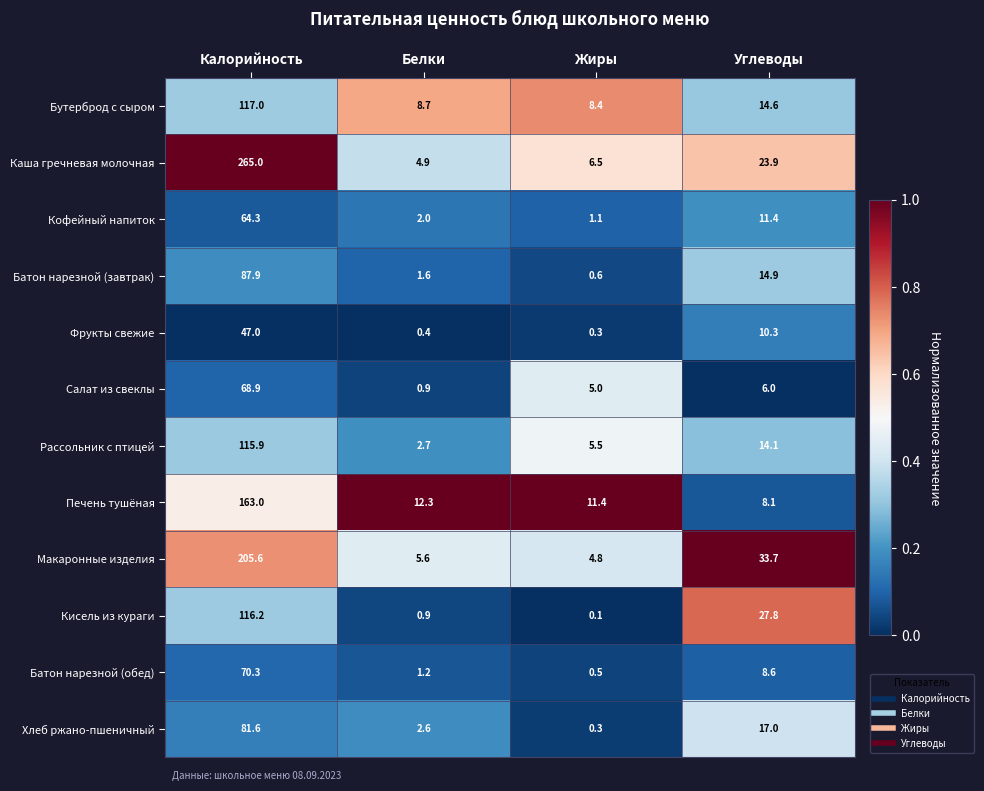

At which category does the chart reach its peak across all series?

Калорийность